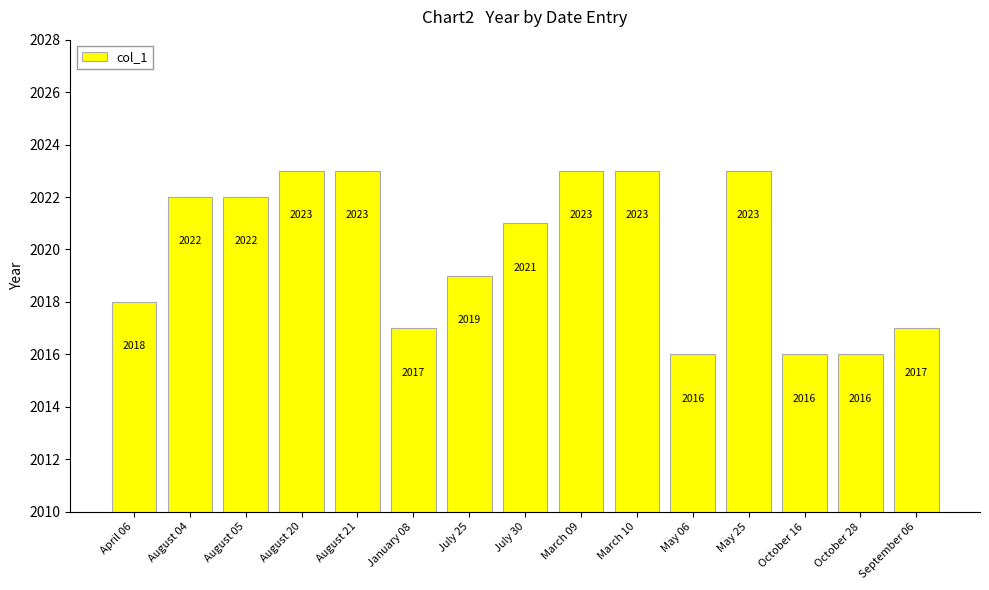

What is the value of the 12th bar from the left?

2023